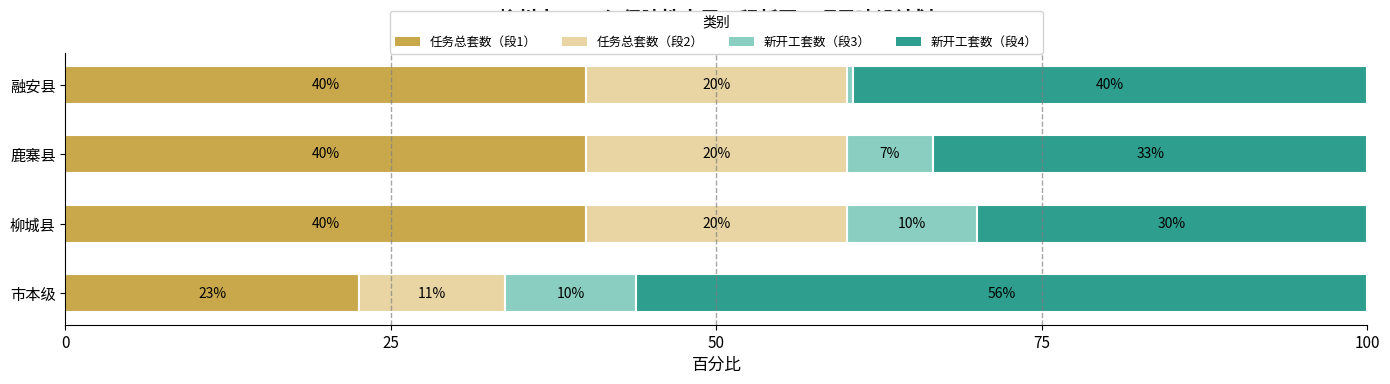

What is the total value across all series at 融安县?

100.0